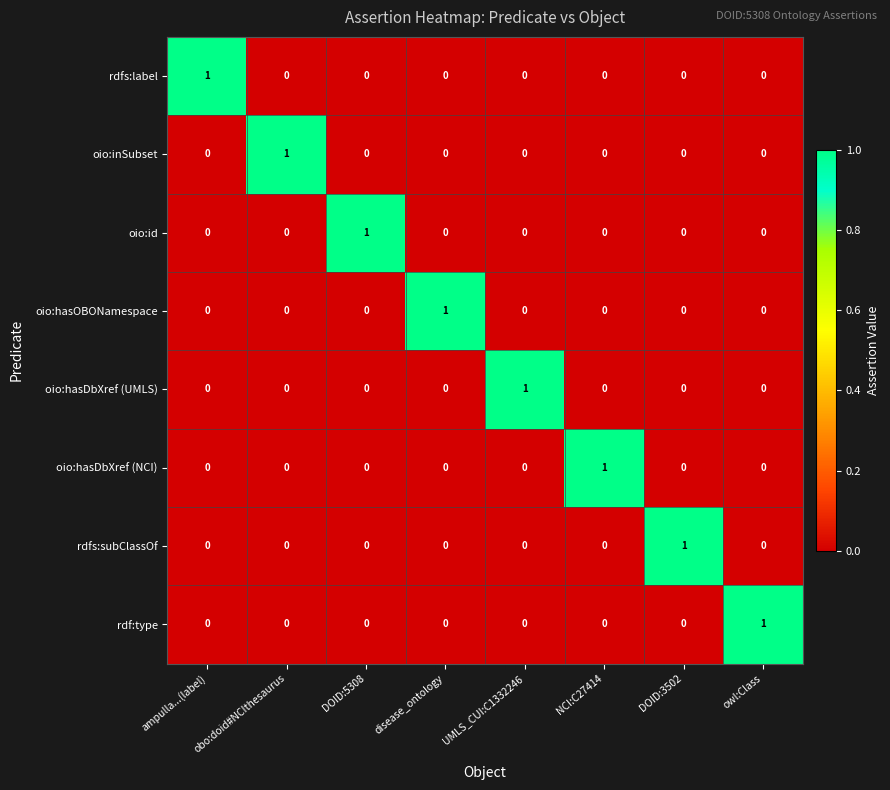

How many oio:hasDbXref (UMLS) values are between 0 and 1?

8